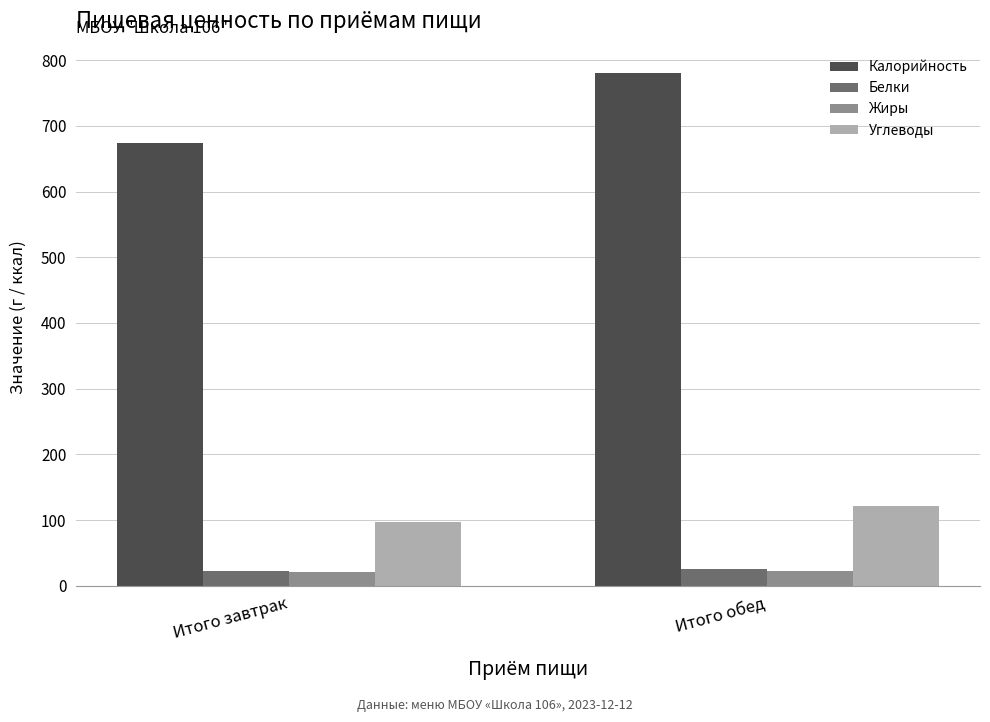

Read the Белки value at Итого обед.

25.9